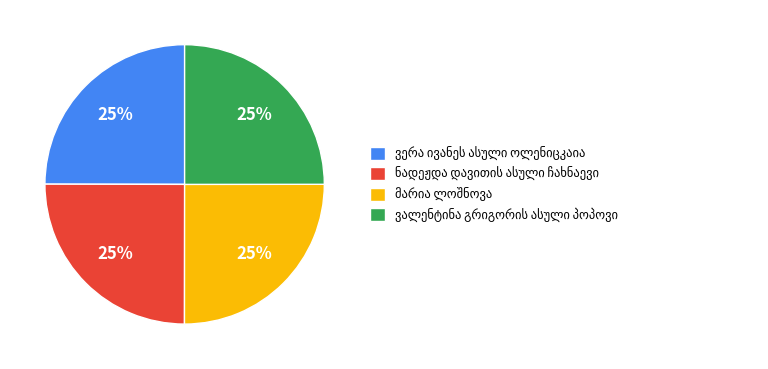

To the nearest percent, what is the average slice percentage?

25%